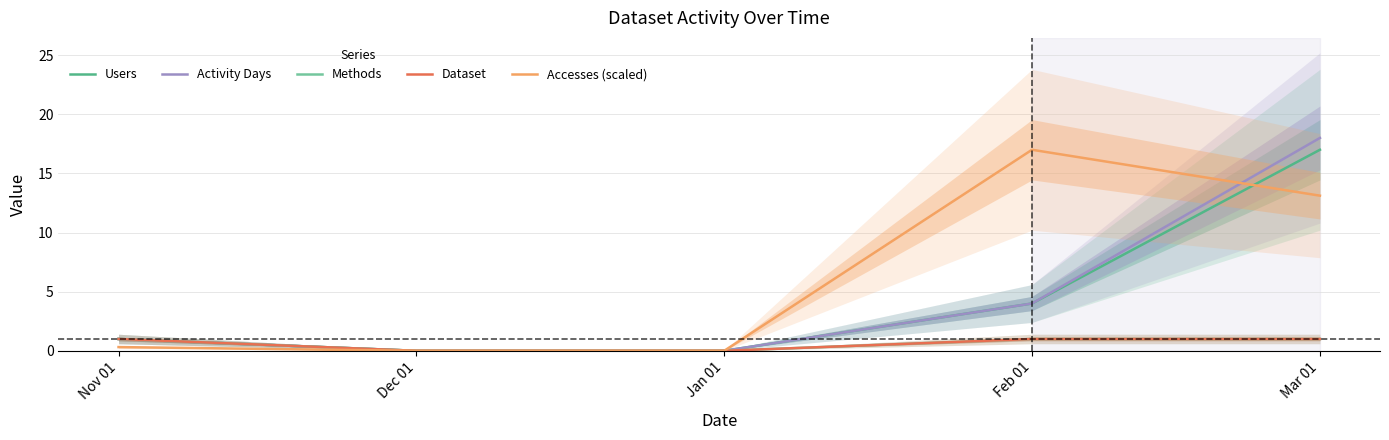

Which category has the lowest value in the Activity Days series?

Dec 01